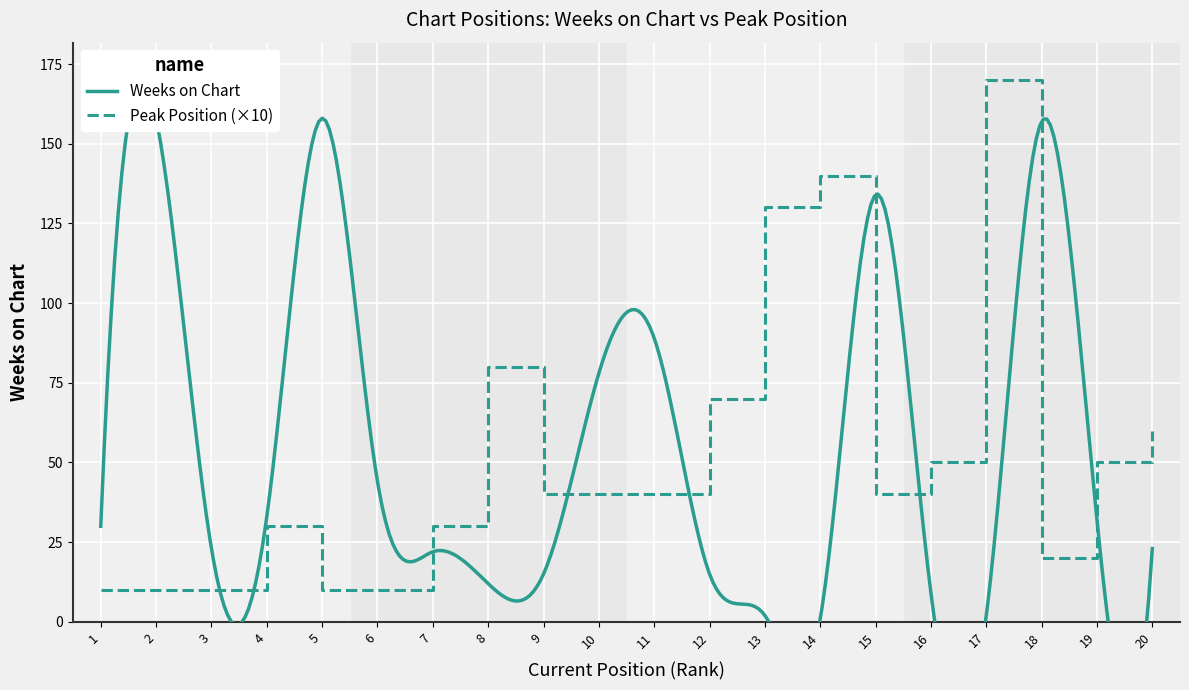

Reading left to right, what are all the values shown in this chart?

1=10	2=10	3=10	4=30	5=10	6=10	7=30	8=80	9=40	10=40	11=40	12=70	13=130	14=140	15=40	16=50	17=170	18=20	19=50	20=60